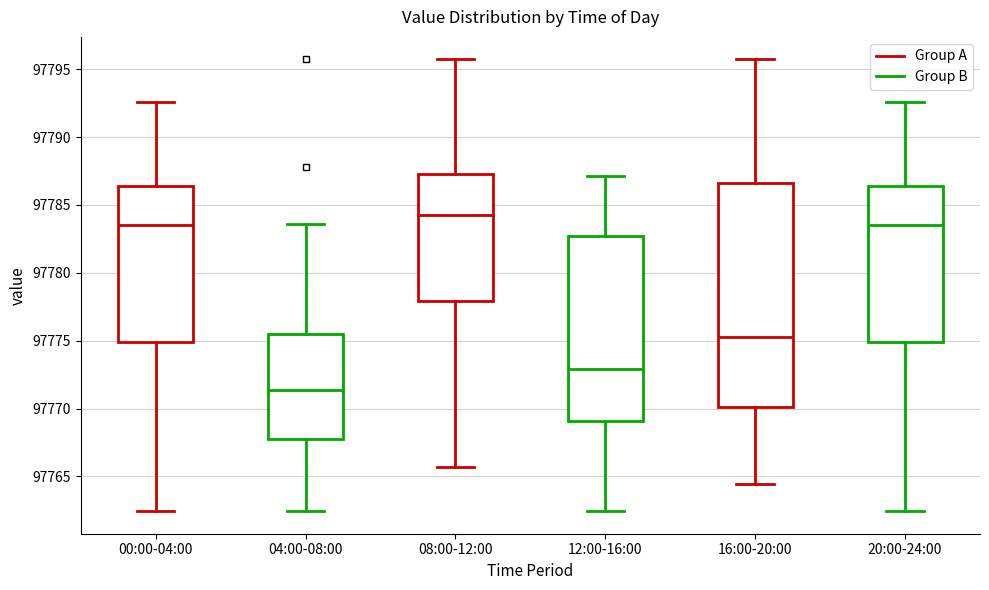

Which box is the tallest, from its lower edge to its upper edge?

16:00-20:00